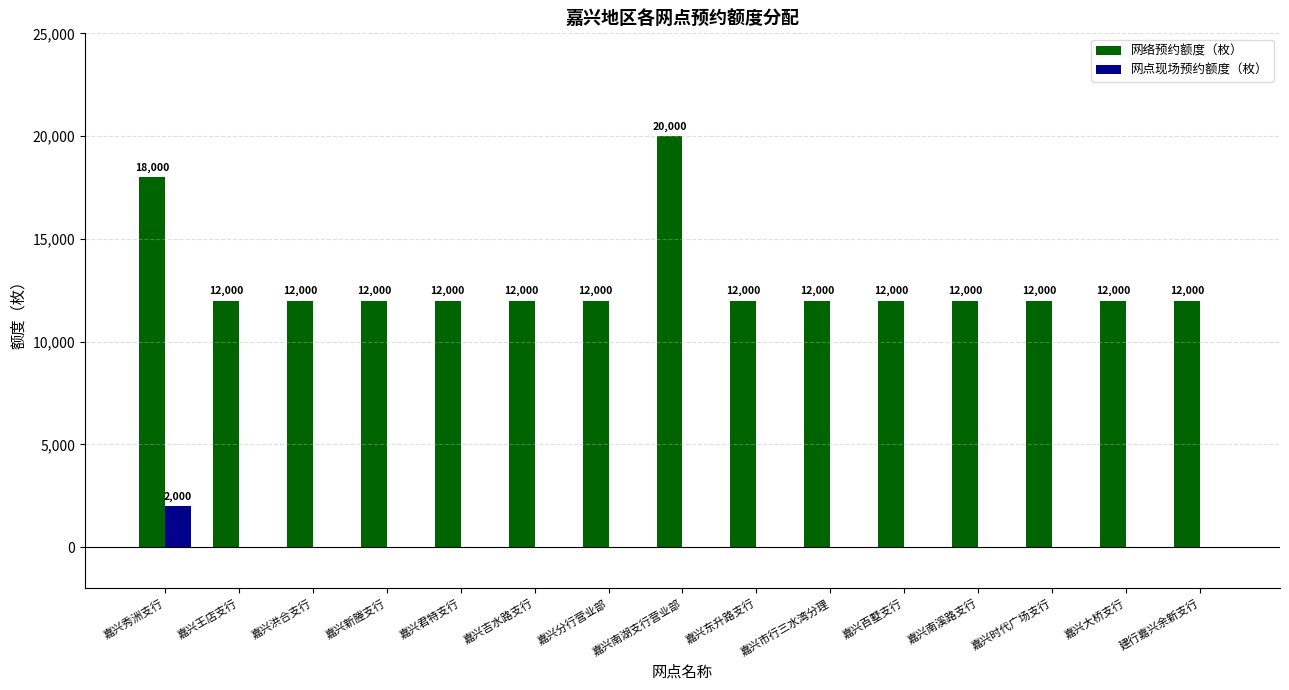

Count the number of categories in the chart.

15